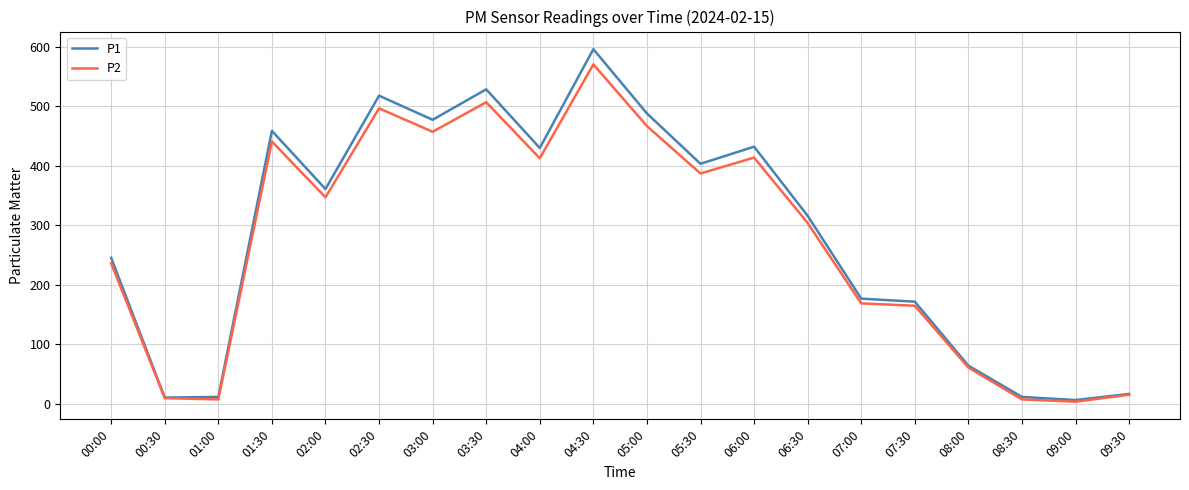

Where is the first local maximum for P2?

01:30